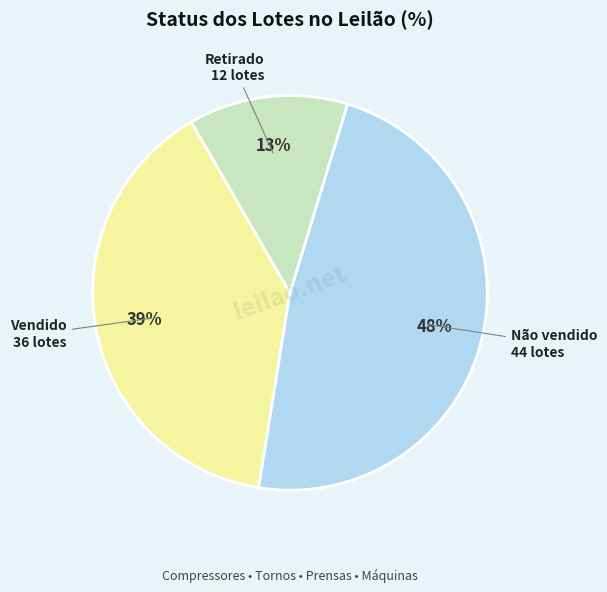

To the nearest percent, what is the average slice percentage?

33%